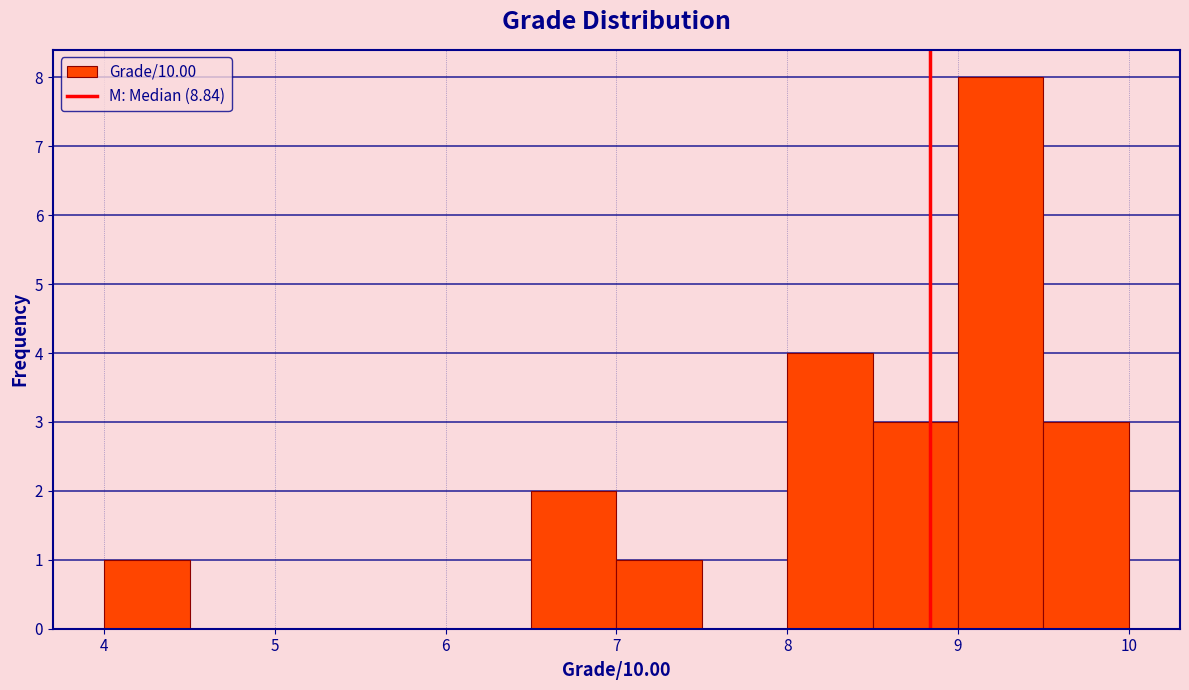

Which range on the x-axis has the tallest bar?

9.0 to 9.5